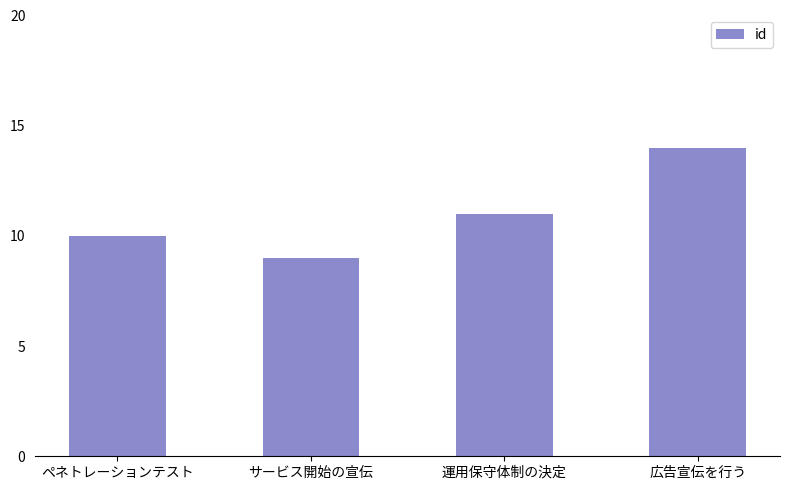

Rank the categories by value from lowest to highest.

サービス開始の宣伝, ペネトレーションテスト, 運用保守体制の決定, 広告宣伝を行う